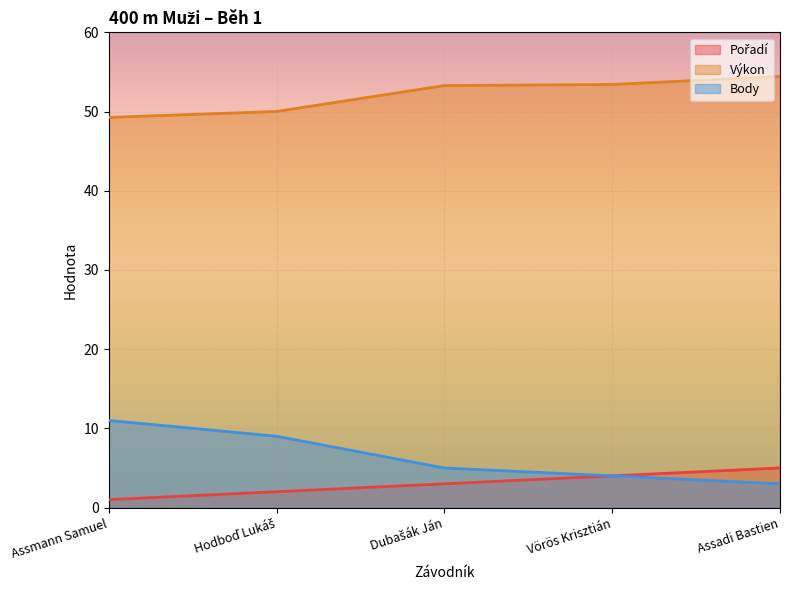

Reading right to left, transcribe all the data shown in this chart.

Pořadí: Assadi Bastien=5.0	Vörös Krisztián=4.0	Dubašák Ján=3.0	Hodboď Lukáš=2.0	Assmann Samuel=1.0
Výkon: Assadi Bastien=54.4	Vörös Krisztián=53.4	Dubašák Ján=53.3	Hodboď Lukáš=50.0	Assmann Samuel=49.3
Body: Assadi Bastien=3.0	Vörös Krisztián=4.0	Dubašák Ján=5.0	Hodboď Lukáš=9.0	Assmann Samuel=11.0